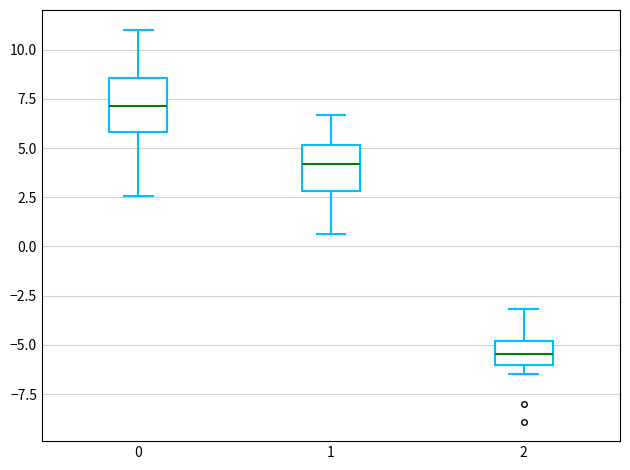

Which box has the lowest median line?

2